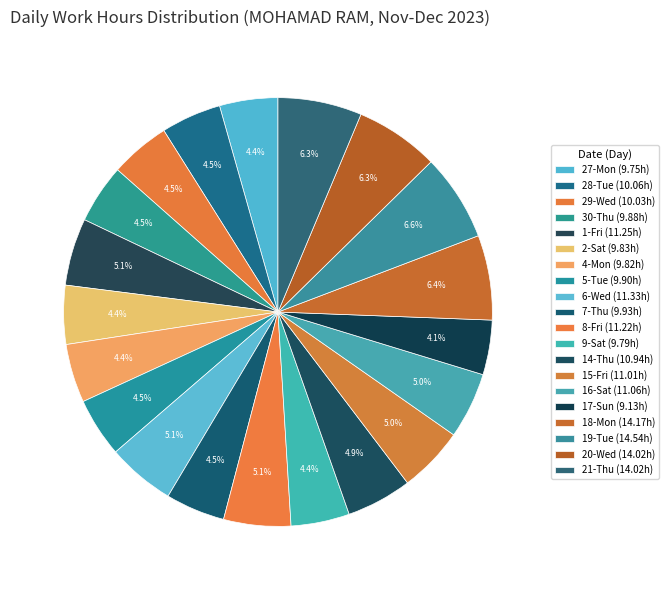

How many segments does this pie chart have?

20